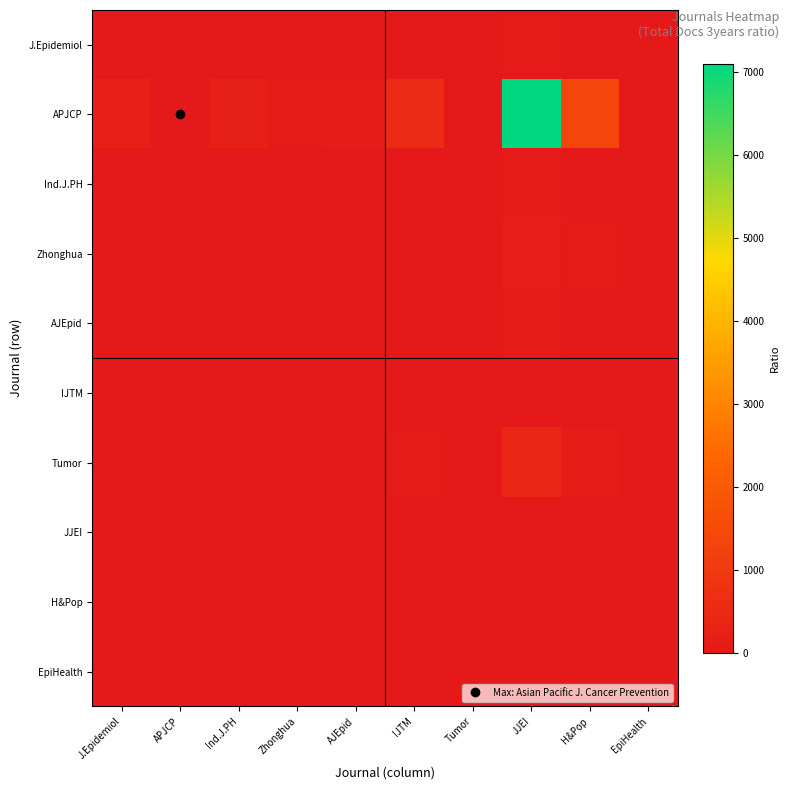

Reading left to right, transcribe all the data shown in this chart.

J.Epidemiol: J.Epidemiol=1.0	APJCP=0.0	Ind.J.PH=1.1	Zhonghua=0.2	AJEpid=0.5	IJTM=2.9	Tumor=0.1	JJEI=35.8	H&Pop=6.9	EpiHealth=0.1
APJCP: J.Epidemiol=198.1	APJCP=1.0	Ind.J.PH=220.6	Zhonghua=46.9	AJEpid=102.4	IJTM=575.5	Tumor=16.3	JJEI=7097.4	H&Pop=1373.7	EpiHealth=10.0
Ind.J.PH: J.Epidemiol=0.9	APJCP=0.0	Ind.J.PH=1.0	Zhonghua=0.2	AJEpid=0.5	IJTM=2.6	Tumor=0.1	JJEI=32.2	H&Pop=6.2	EpiHealth=0.0
Zhonghua: J.Epidemiol=4.2	APJCP=0.0	Ind.J.PH=4.7	Zhonghua=1.0	AJEpid=2.2	IJTM=12.3	Tumor=0.3	JJEI=151.3	H&Pop=29.3	EpiHealth=0.2
AJEpid: J.Epidemiol=1.9	APJCP=0.0	Ind.J.PH=2.2	Zhonghua=0.5	AJEpid=1.0	IJTM=5.6	Tumor=0.2	JJEI=69.3	H&Pop=13.4	EpiHealth=0.1
IJTM: J.Epidemiol=0.3	APJCP=0.0	Ind.J.PH=0.4	Zhonghua=0.1	AJEpid=0.2	IJTM=1.0	Tumor=0.0	JJEI=12.3	H&Pop=2.4	EpiHealth=0.0
Tumor: J.Epidemiol=12.1	APJCP=0.1	Ind.J.PH=13.5	Zhonghua=2.9	AJEpid=6.3	IJTM=35.3	Tumor=1.0	JJEI=434.8	H&Pop=84.2	EpiHealth=0.6
JJEI: J.Epidemiol=0.0	APJCP=0.0	Ind.J.PH=0.0	Zhonghua=0.0	AJEpid=0.0	IJTM=0.1	Tumor=0.0	JJEI=1.0	H&Pop=0.2	EpiHealth=0.0
H&Pop: J.Epidemiol=0.1	APJCP=0.0	Ind.J.PH=0.2	Zhonghua=0.0	AJEpid=0.1	IJTM=0.4	Tumor=0.0	JJEI=5.2	H&Pop=1.0	EpiHealth=0.0
EpiHealth: J.Epidemiol=0.0	APJCP=0.0	Ind.J.PH=0.0	Zhonghua=0.0	AJEpid=0.0	IJTM=0.0	Tumor=0.0	JJEI=0.0	H&Pop=0.0	EpiHealth=0.0